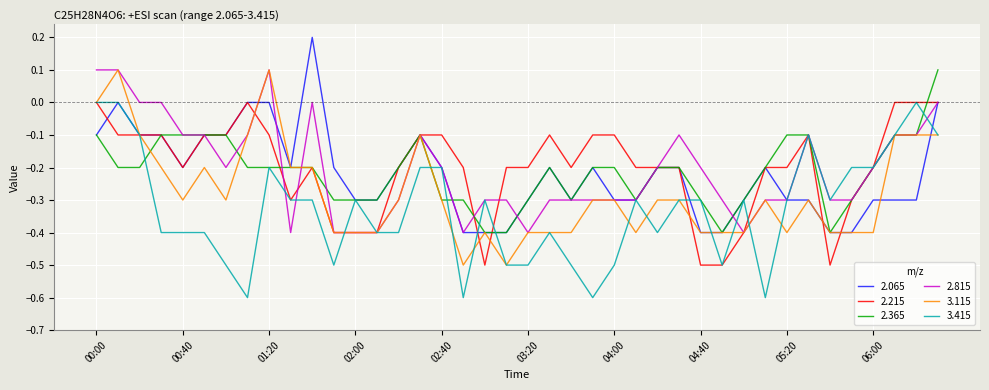

What is the smallest value displayed?

-0.6